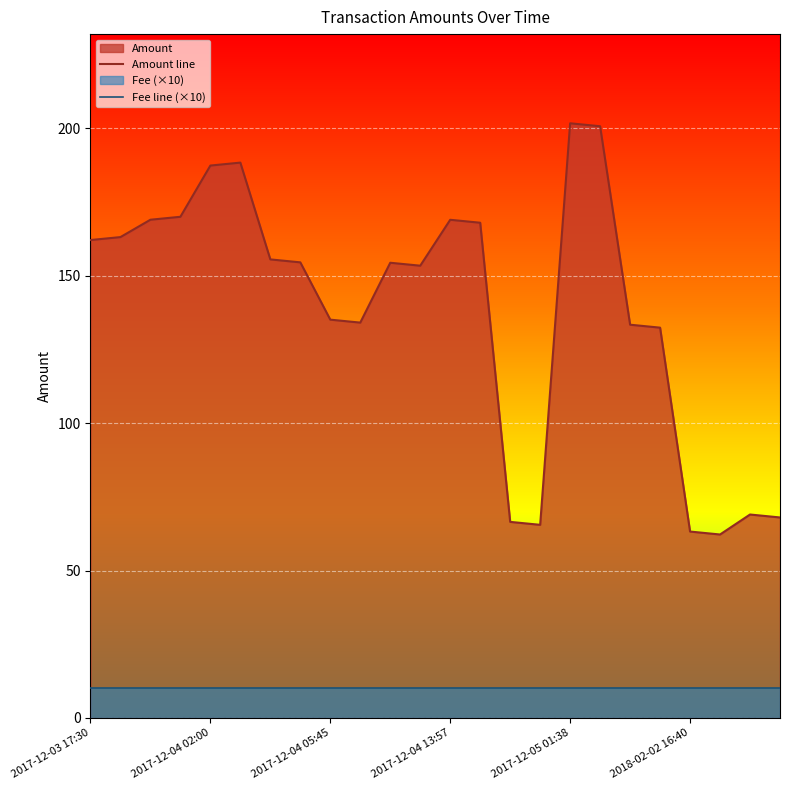

List the series in order of their peak value, highest first.

Amount line, Fee line (×10)